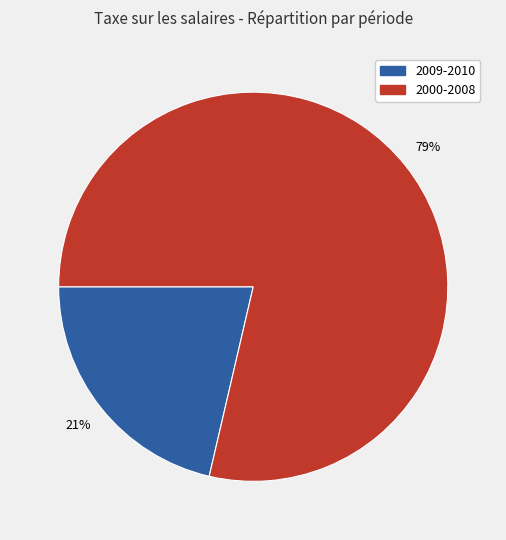

To the nearest percent, what is the average slice percentage?

50%